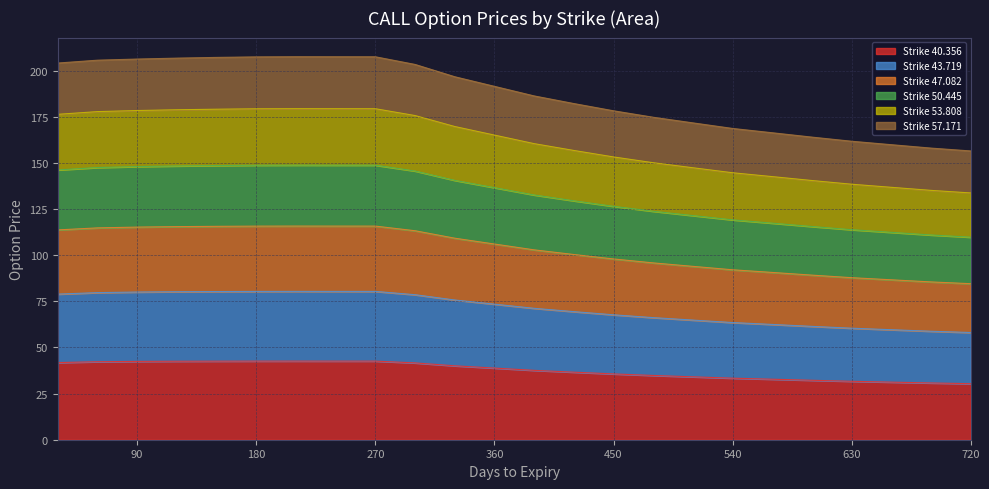

What is the value of the Strike 40.356 point at the 4th from the left?

42.5